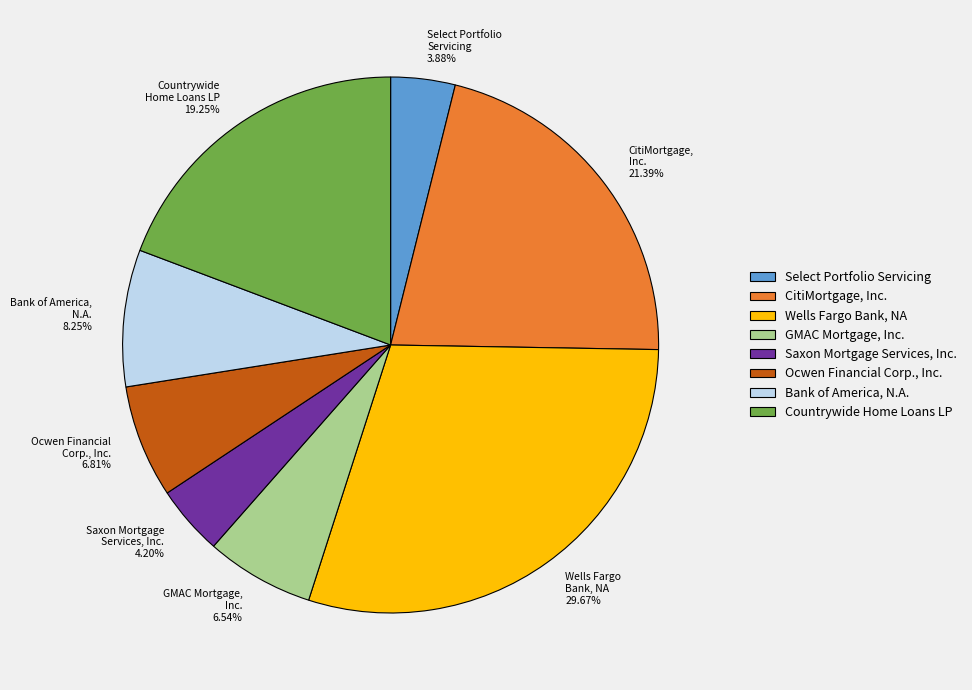

Which slice is the largest?

Wells Fargo Bank, NA